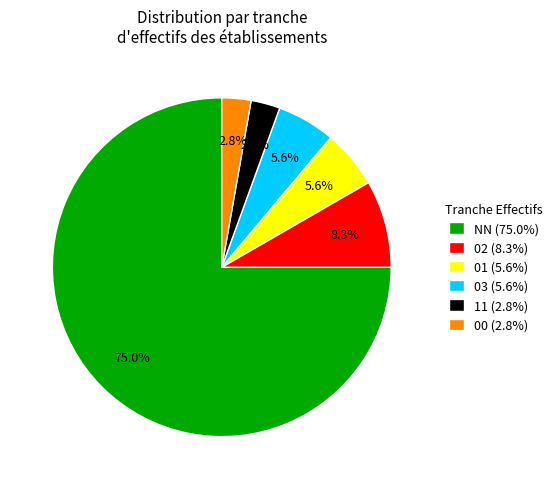

Which slice represents more than half of the pie?

NN (75.0%)